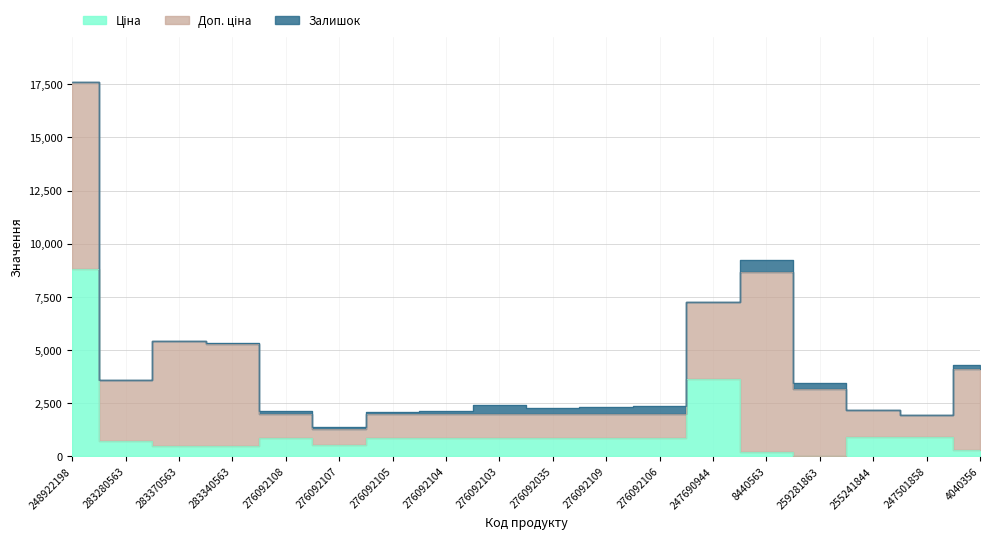

Between 8440563 and 276092105, which is larger?

276092105